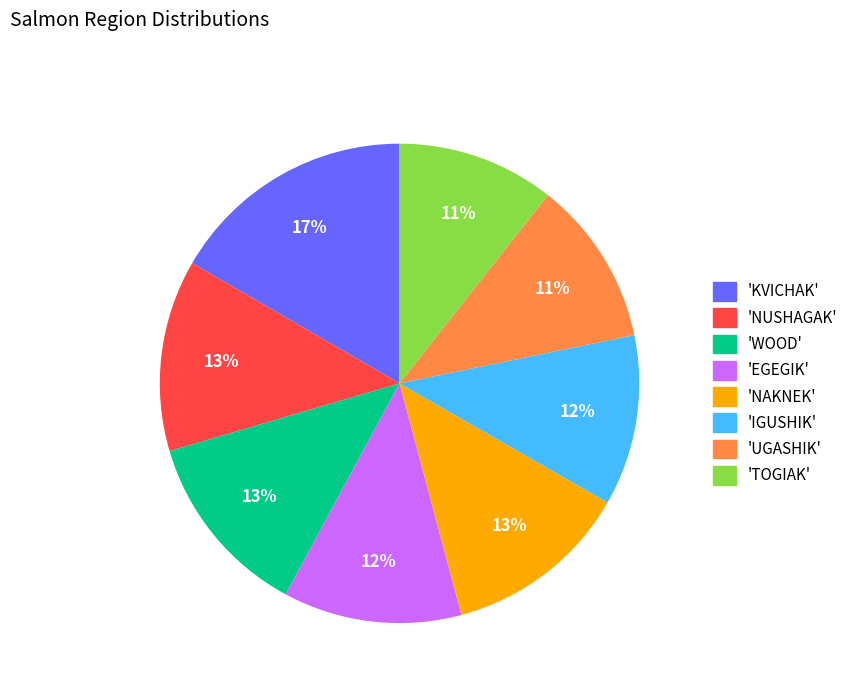

To the nearest percent, what portion does 'NAKNEK' represent?

13%